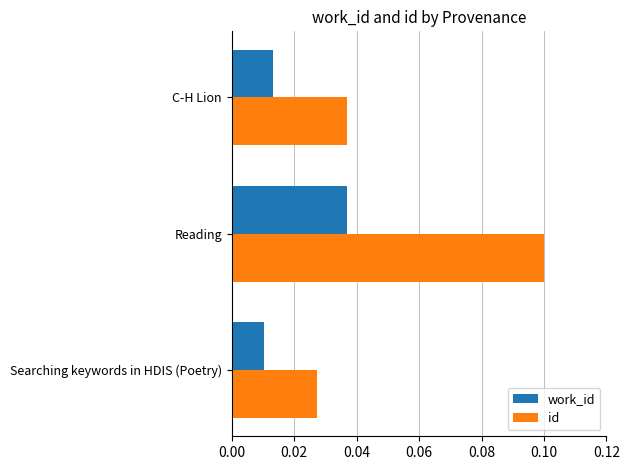

At which category is the sum across all series the highest?

Reading